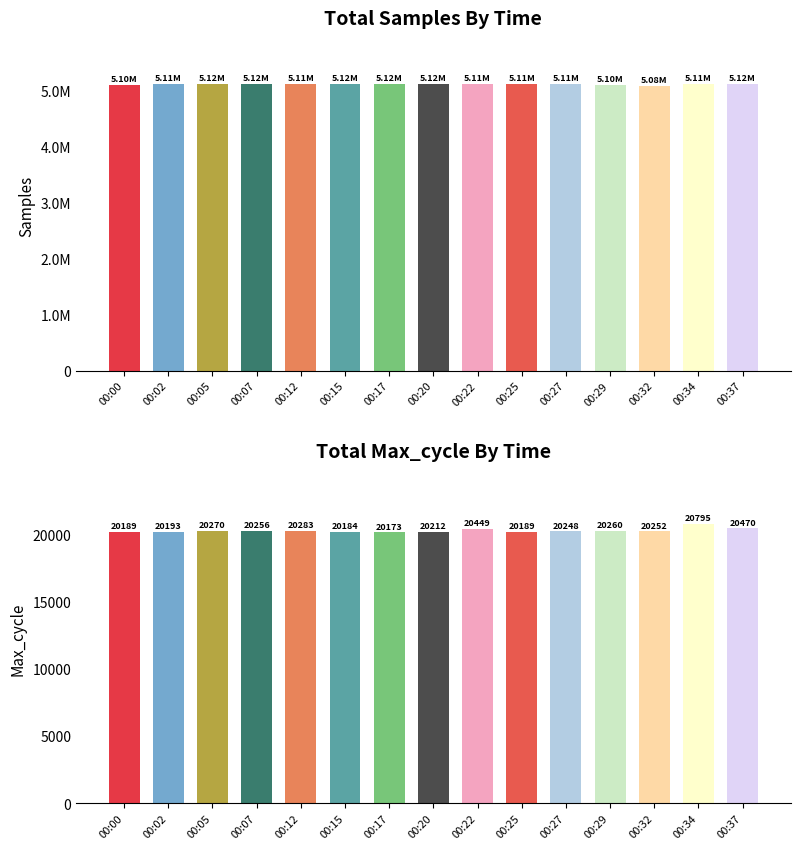

List the series in order of their overall mean, highest first.

Samples, Max_cycle